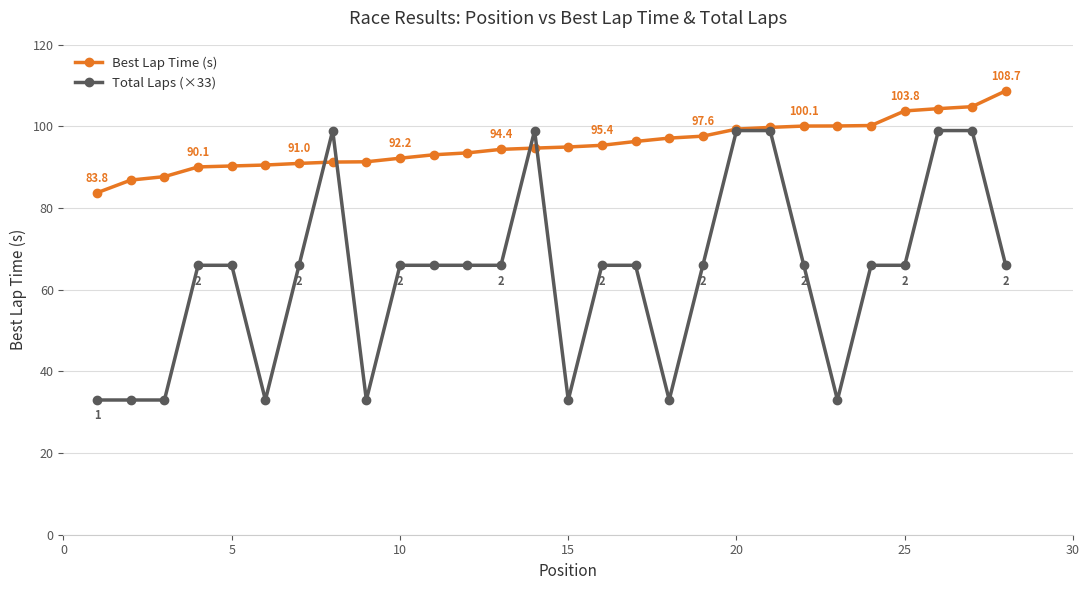

At how many categories does at least one series exceed 61?

28